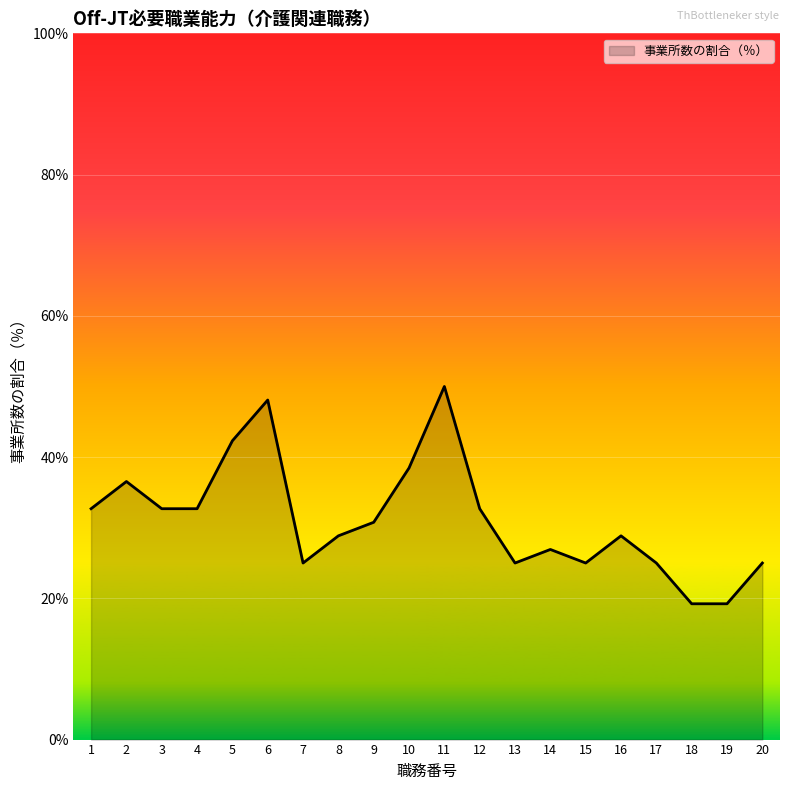

What is the greatest value displayed?

50.0